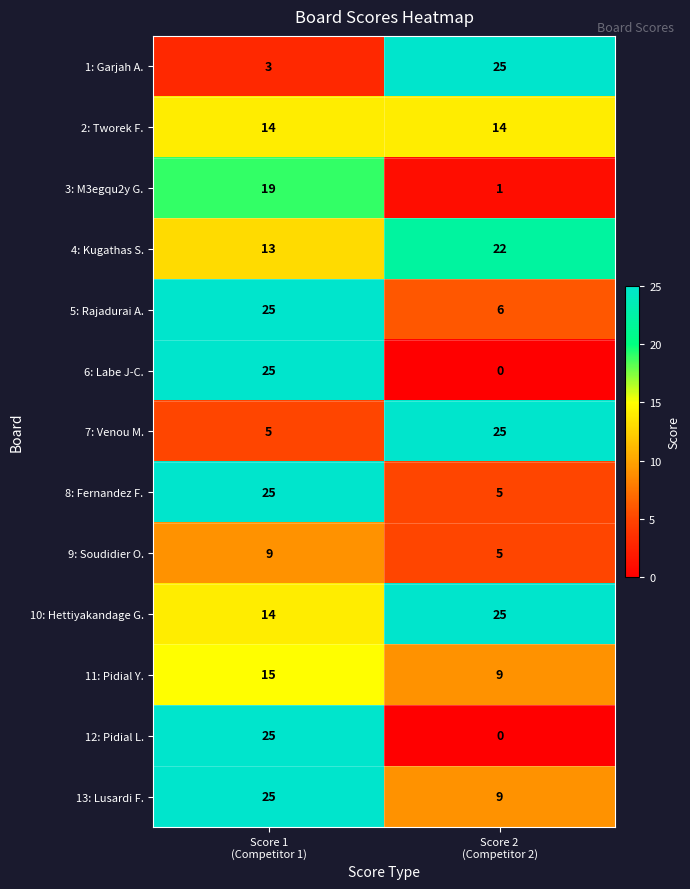

What is the difference between the maximum and minimum values in the 10: Hettiyakandage G. series?

11